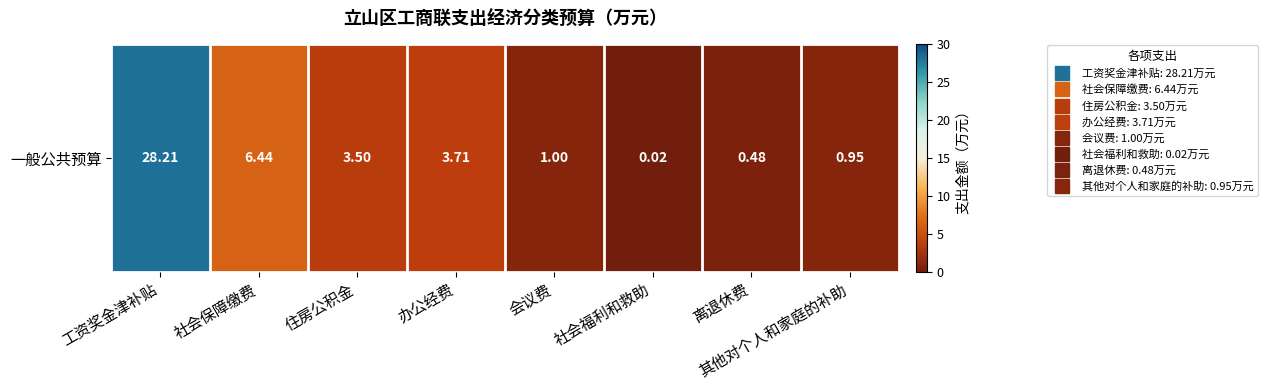

What is the change in value from 住房公积金 to 办公经费?

+0.2